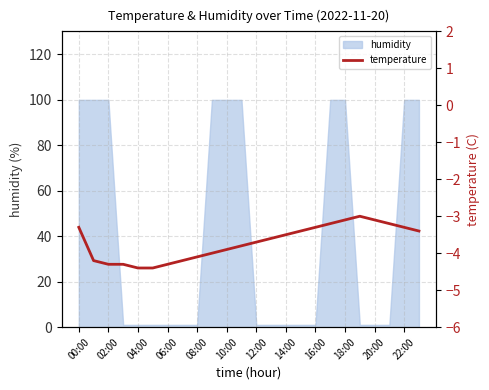

Is it true that humidity equals 99.9 at 22:00?

True